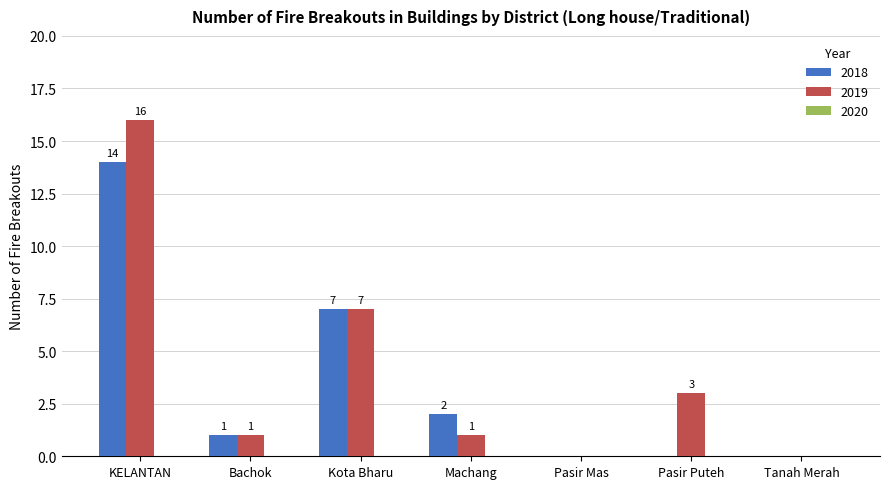

How many categories are shown in the chart?

7